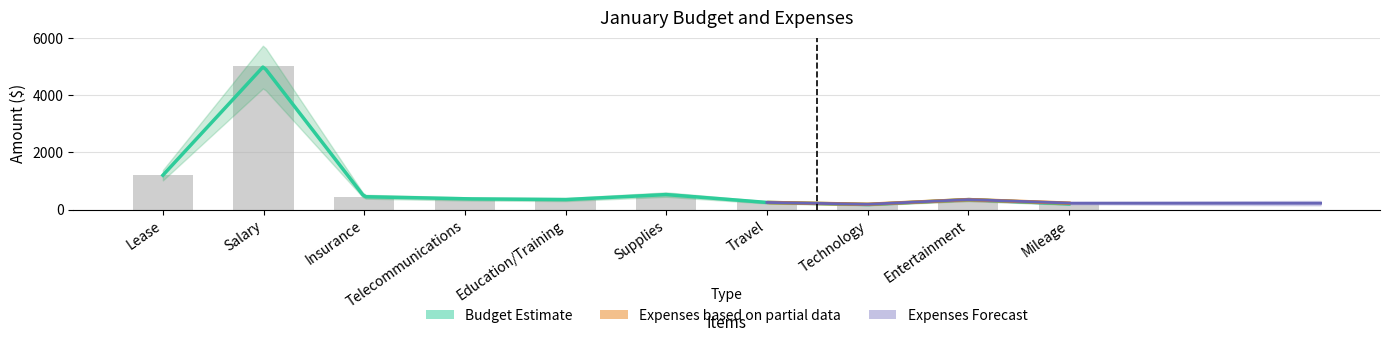

What is the sum of all values?

8875